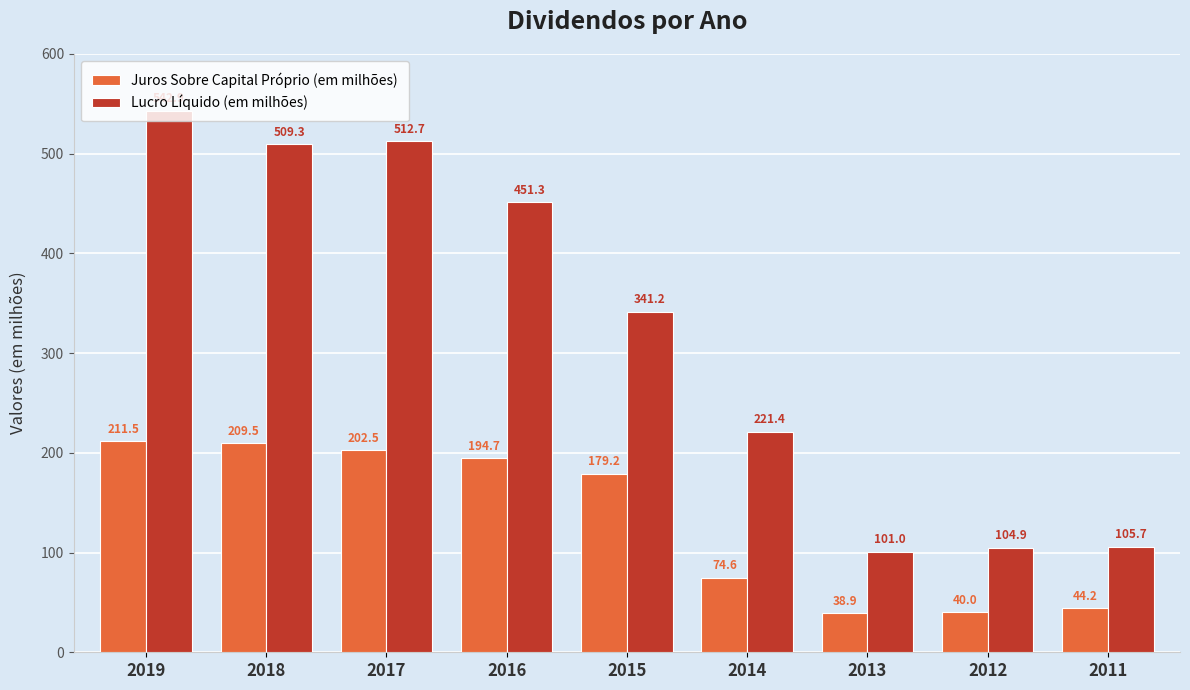

How many data points in Juros Sobre Capital Próprio (em milhões) are less than 179?

4